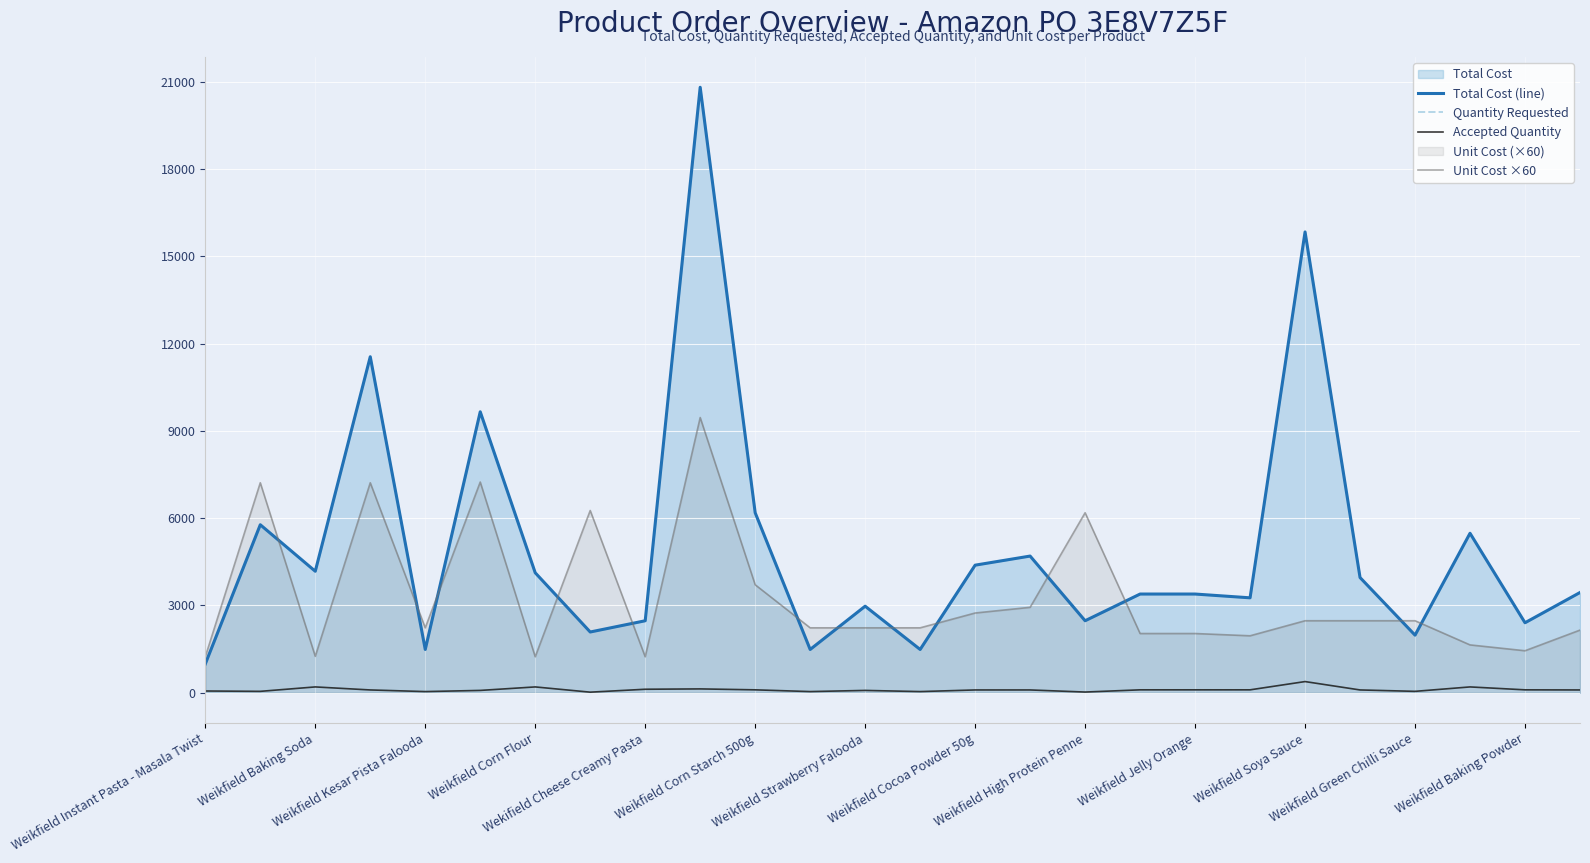

Which series has the largest range (max minus min)?

Total Cost (line)